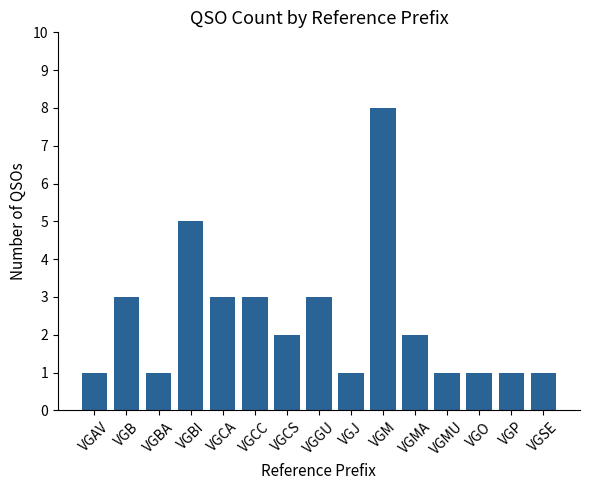

What is the change in value from VGB to VGM?

+5